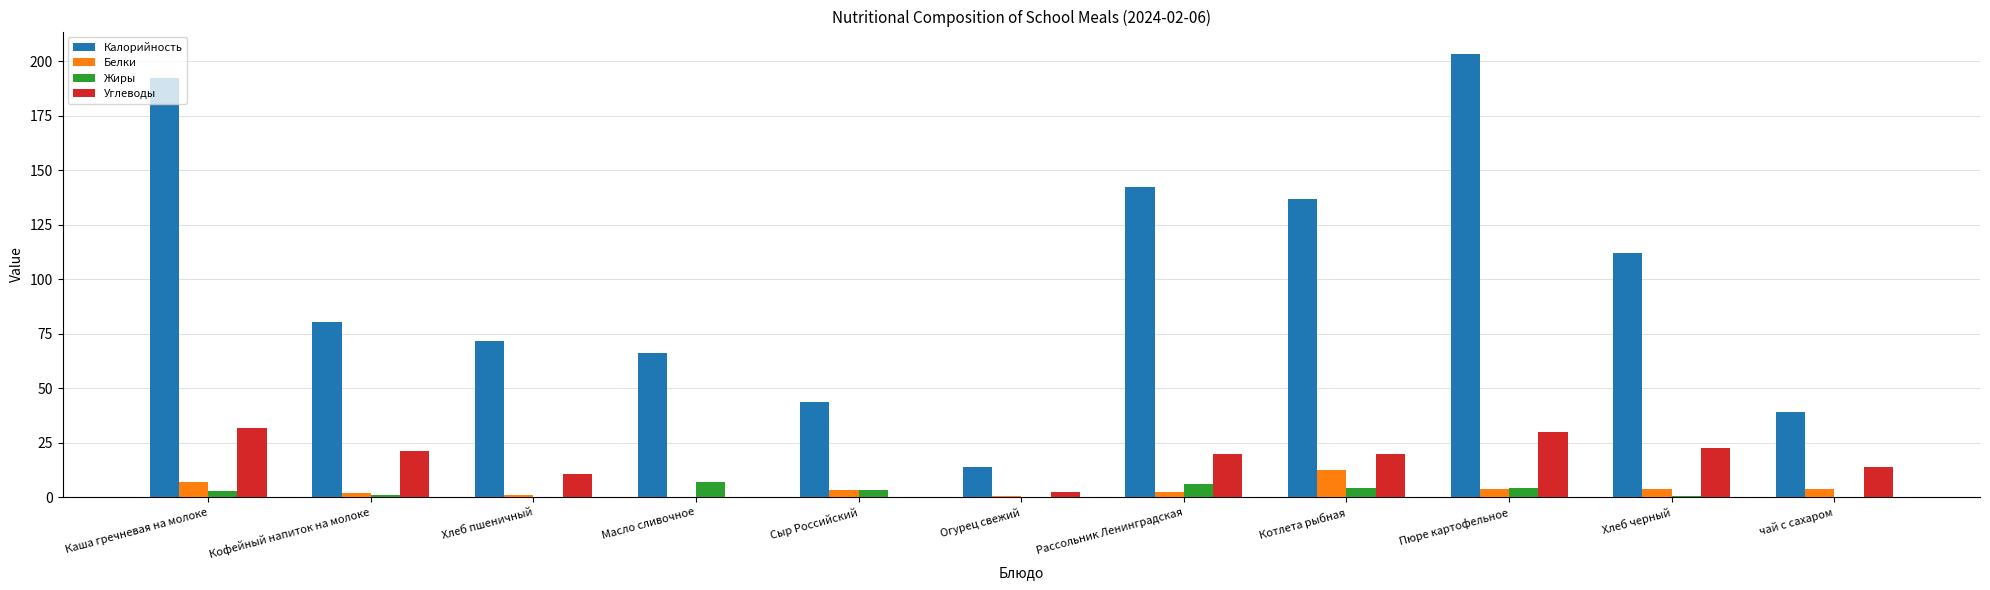

True or false: Калорийность has a value of 230.2 at Рассольник Ленинградская.

False